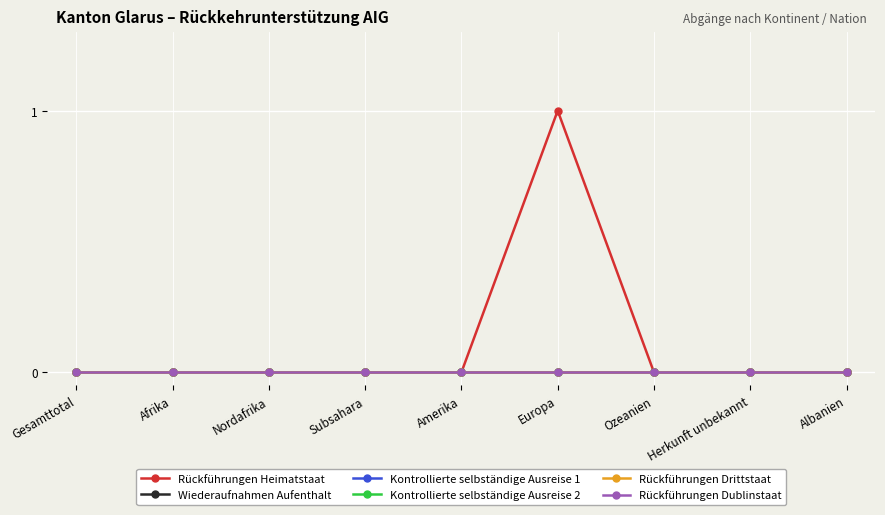

Which category has the lowest value in the Kontrollierte selbständige Ausreise 1 series?

Gesamttotal